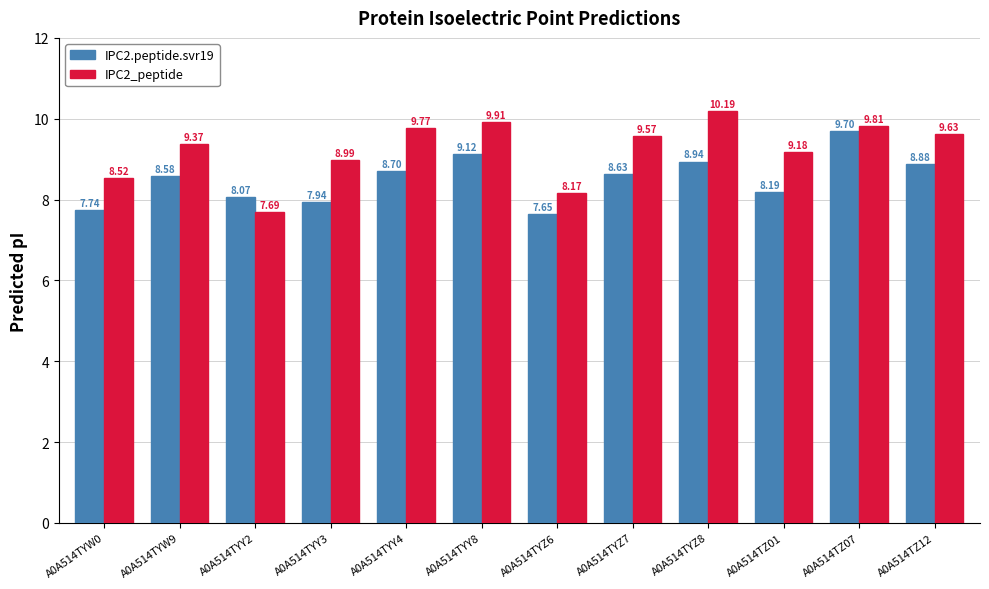

What is the difference between the highest and lowest values at A0A514TYY2?

0.4